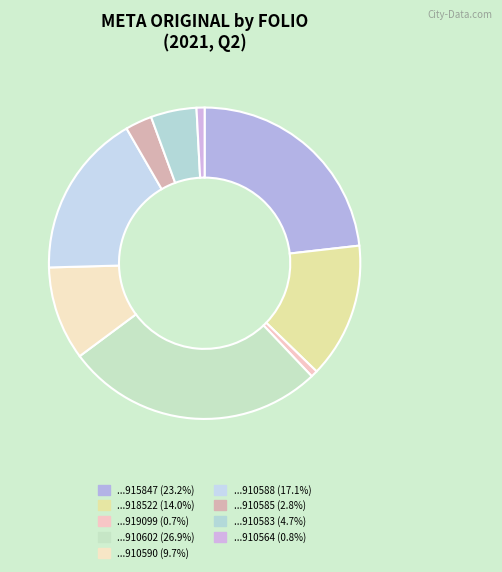

Count the number of slices in the pie.

9